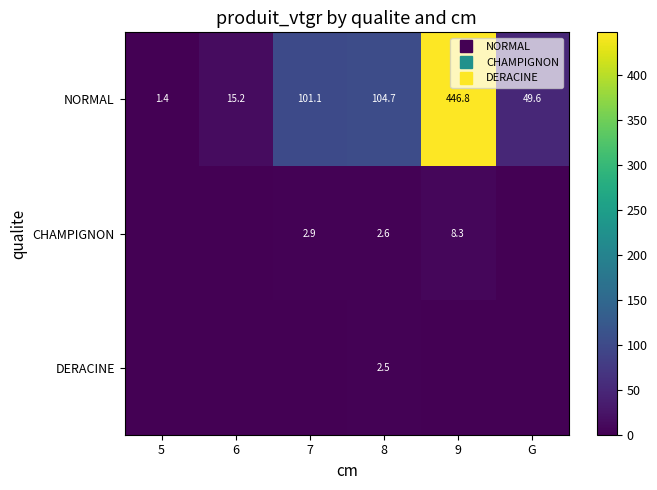

What is the maximum value for CHAMPIGNON?

8.3